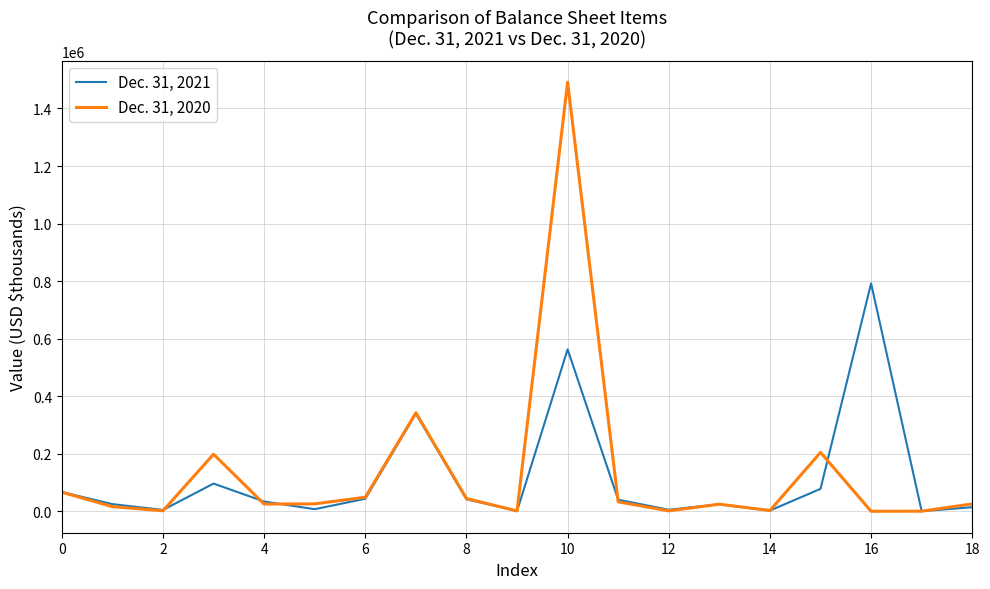

True or false: Dec. 31, 2021 and Dec. 31, 2020 cross at least once.

True